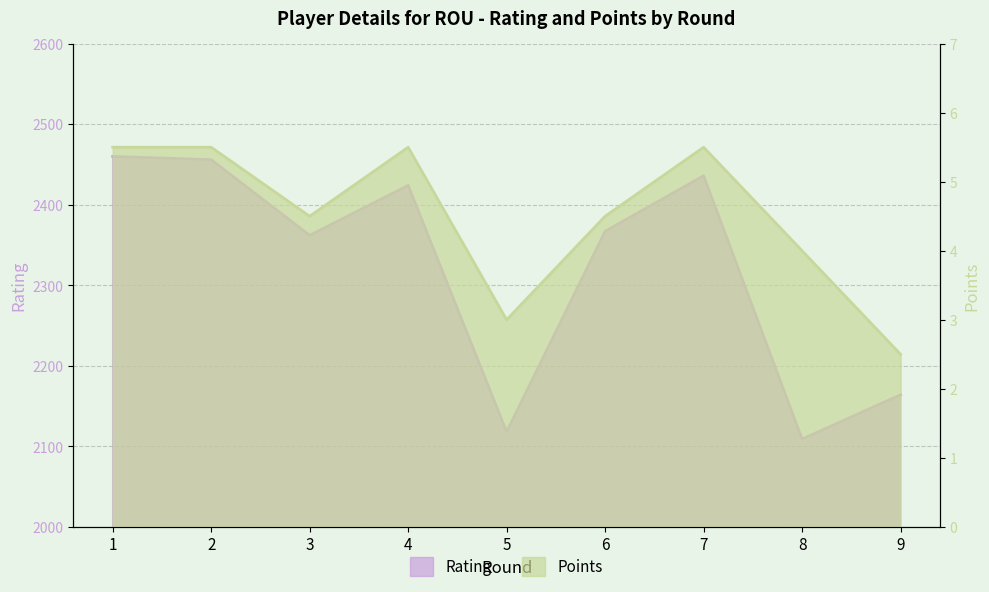

Reading left to right, extract all data points from this chart.

Rating: 1=2460.0	2=2456.0	3=2362.0	4=2424.0	5=2118.0	6=2367.0	7=2436.0	8=2109.0	9=2164.0
Points: 1=5.5	2=5.5	3=4.5	4=5.5	5=3.0	6=4.5	7=5.5	8=4.0	9=2.5